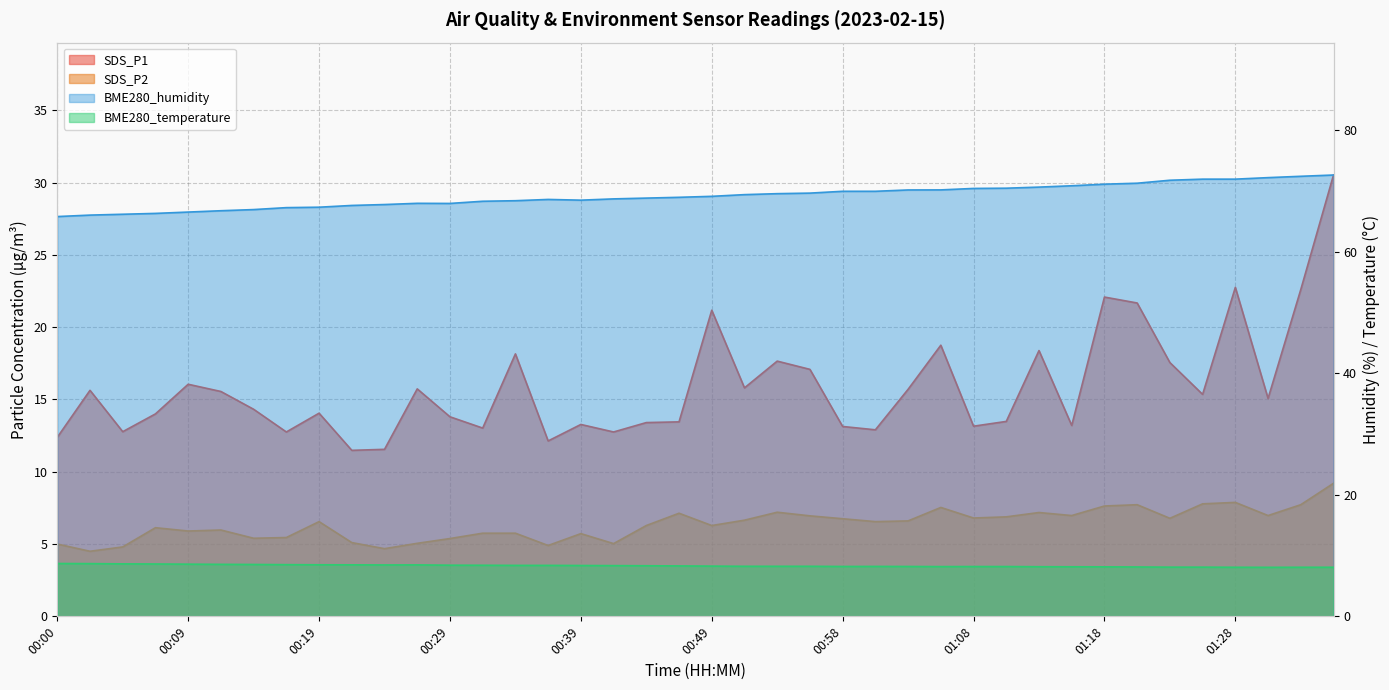

True or false: BME280_temperature has a value of 13.0 at 00:51.

False